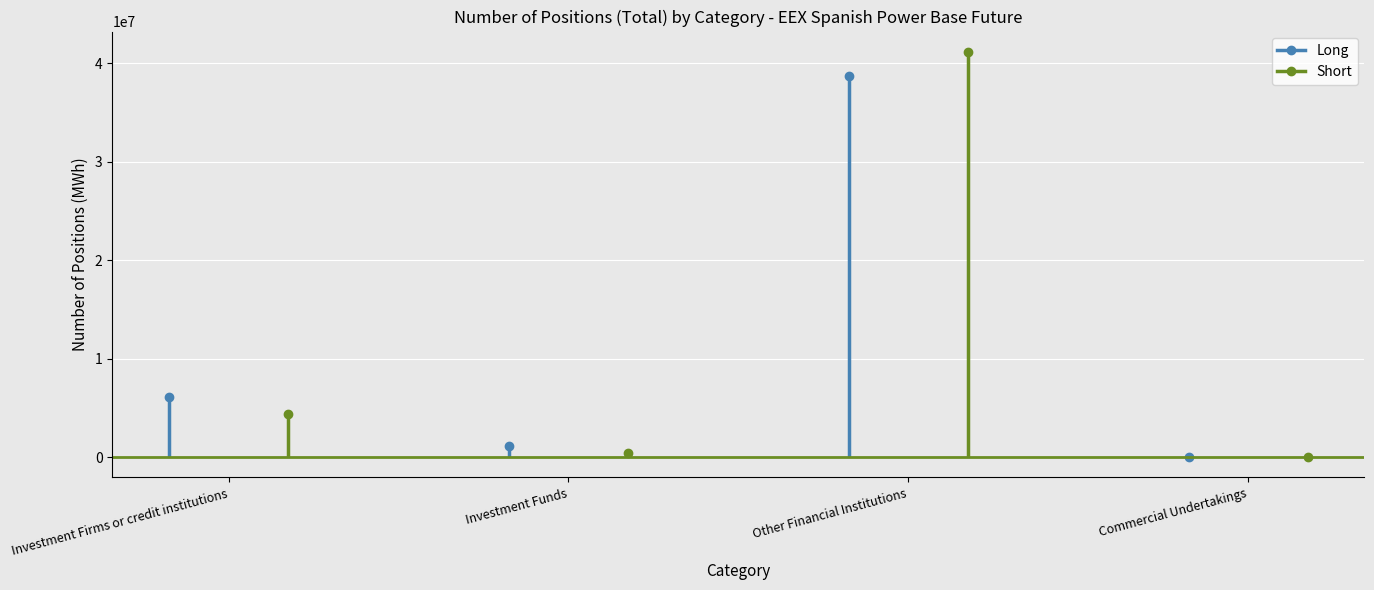

Between Investment Firms or credit institutions and Commercial Undertakings, which is larger?

Investment Firms or credit institutions